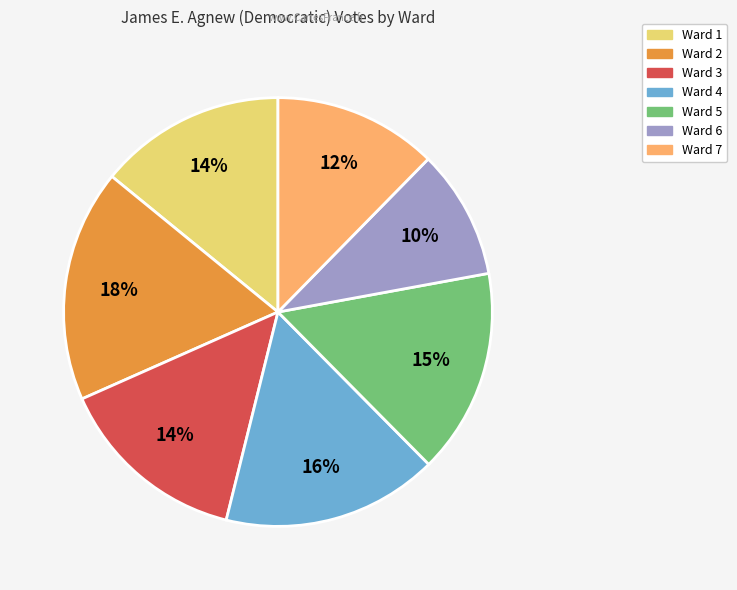

How many segments does this pie chart have?

7